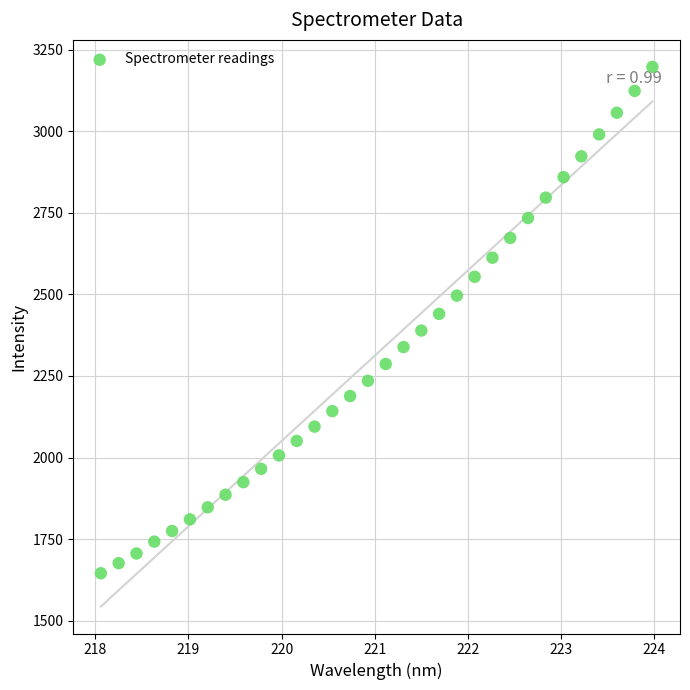

What is the range of Y values (max minus min)?

1550.9